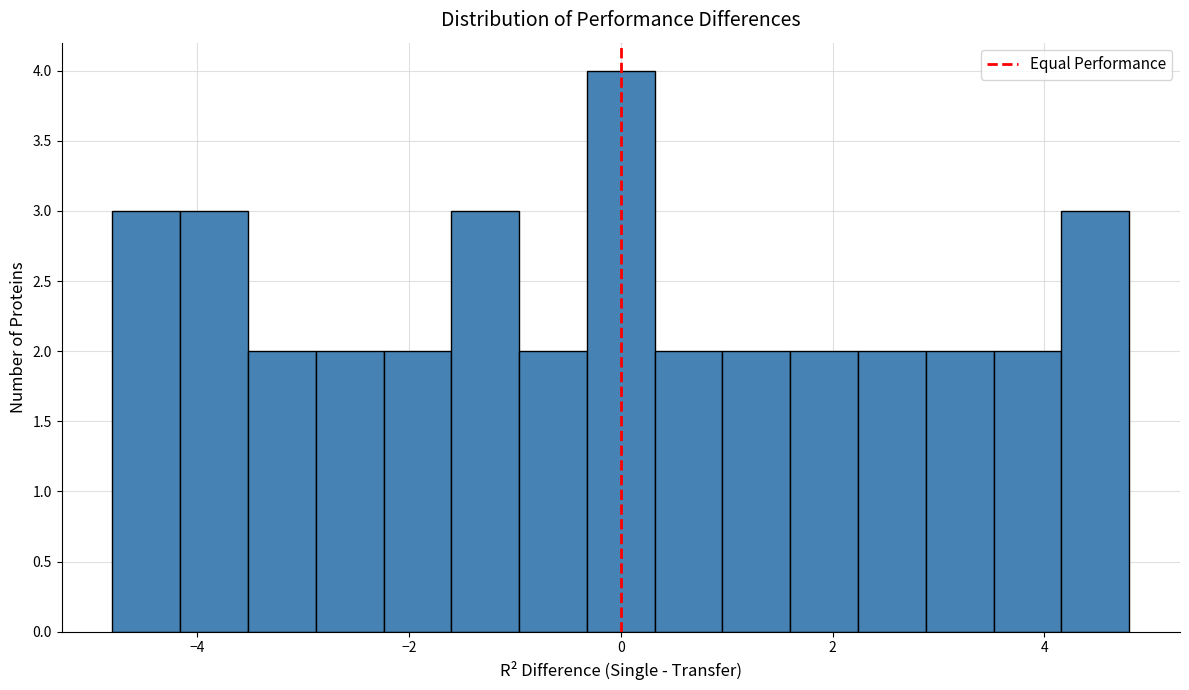

Around what value on the x-axis is the tallest bar? Give the approximate position of its centre, as read against the axis.

0.0